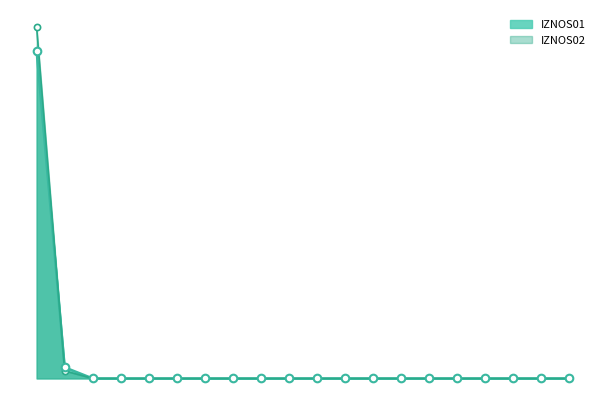

Is the value of IZNOS01 at 18 greater than the value of IZNOS02 at 11?

No